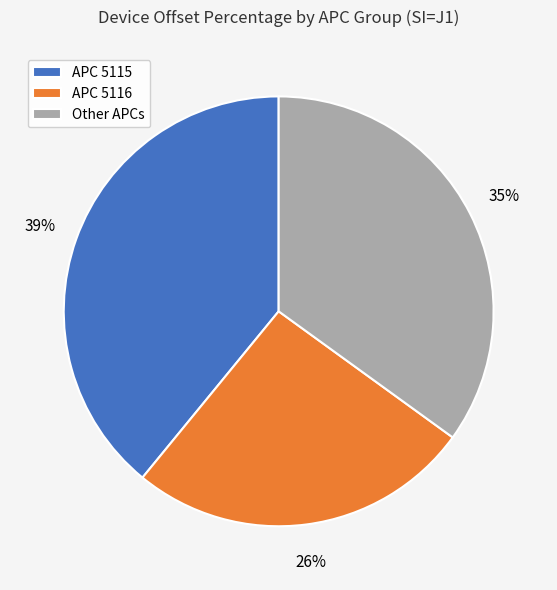

To the nearest percent, what is the difference between the largest and smallest slice percentages?

13%